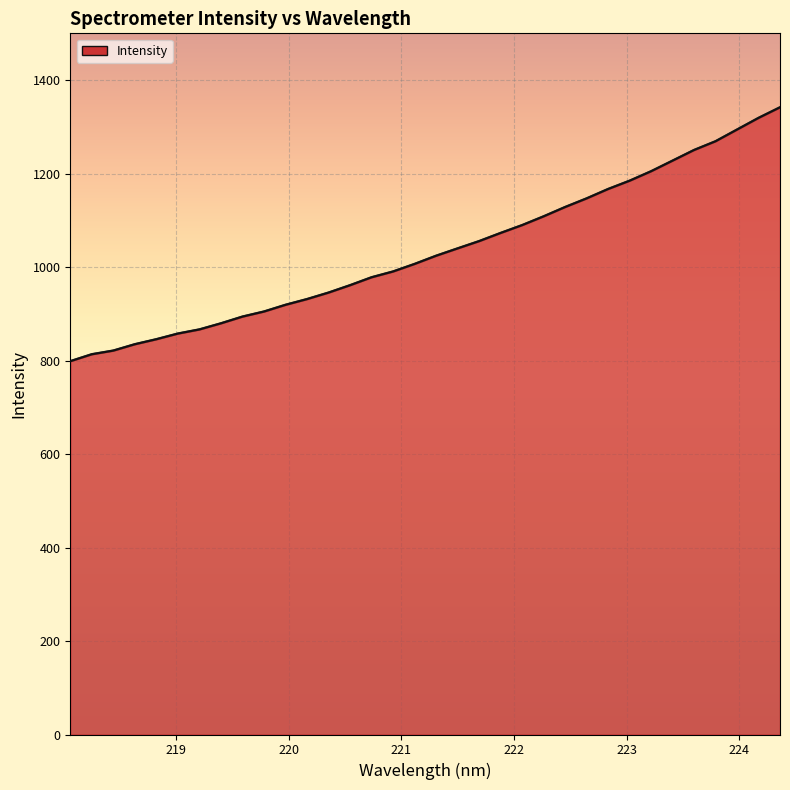

What is the smallest value displayed?

798.5